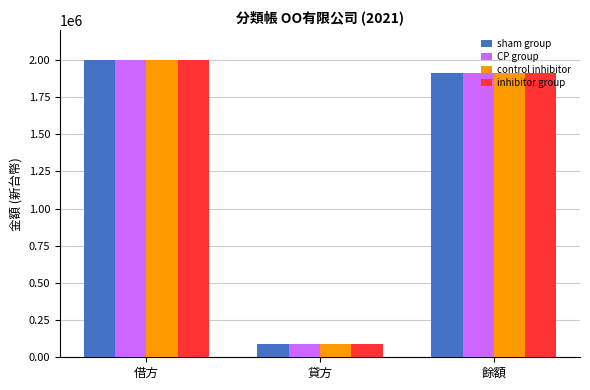

What is the label of the 2nd bar from the right?

貸方